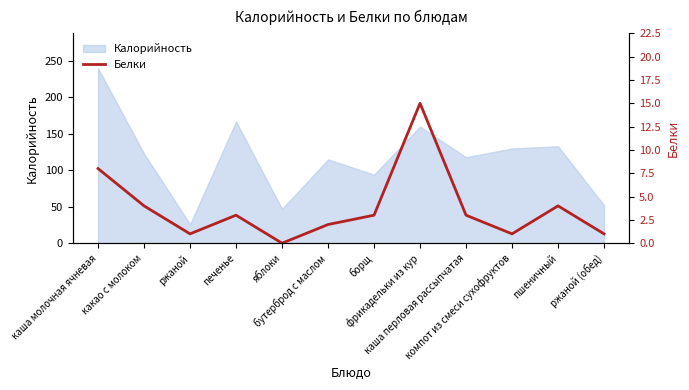

True or false: the data has more than 1 interior local peaks.

True